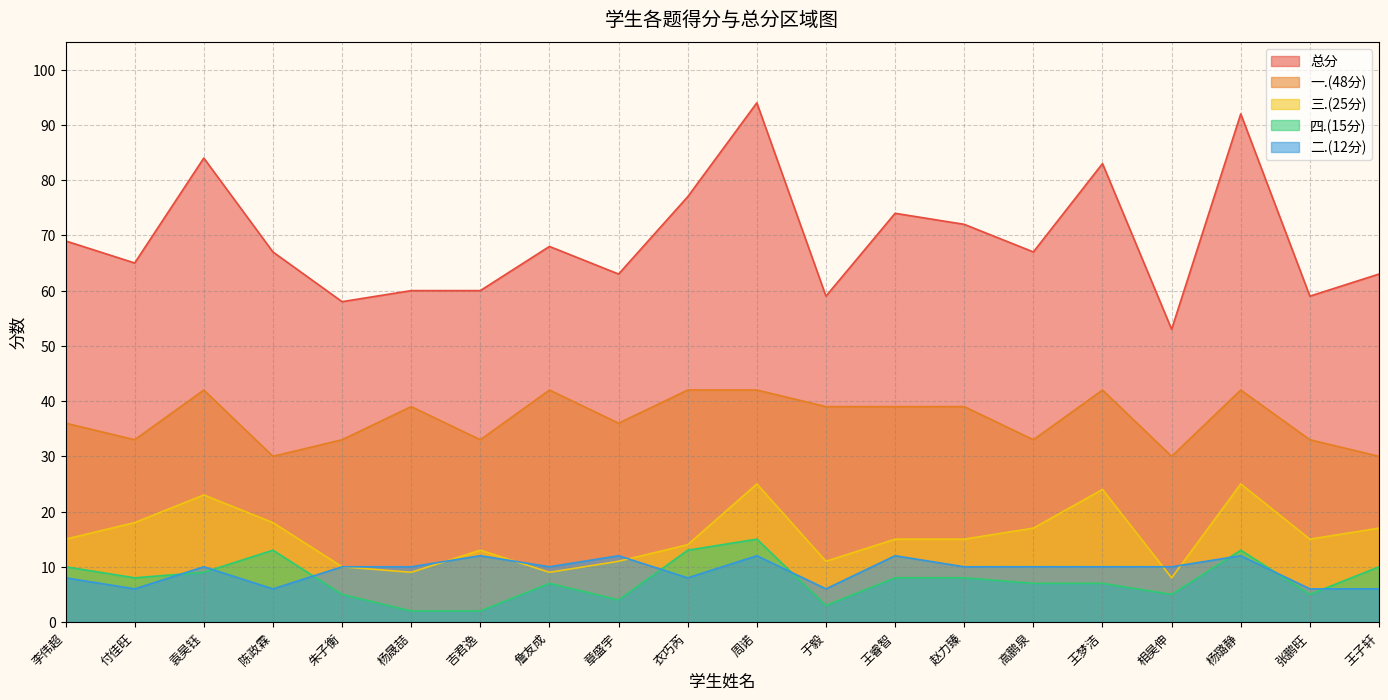

Where is 总分 nearest to the value 73?

王睿智